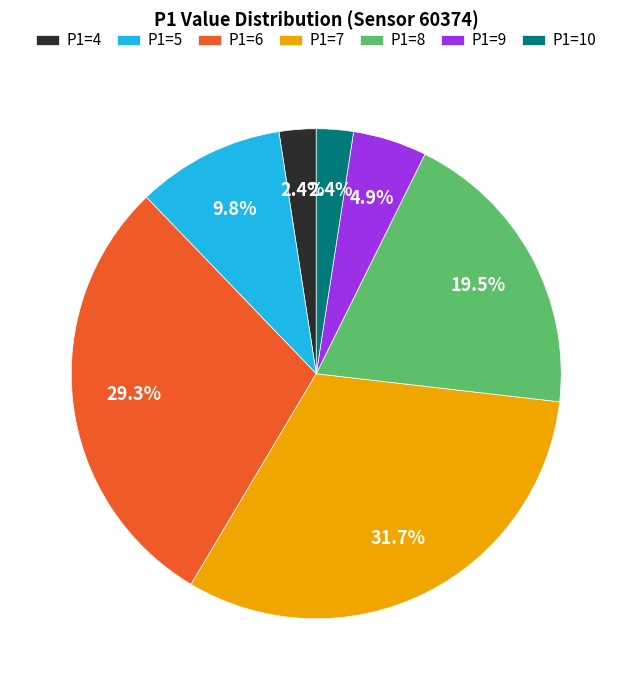

Do P1=8 and P1=6 together represent more than half of the pie?

No